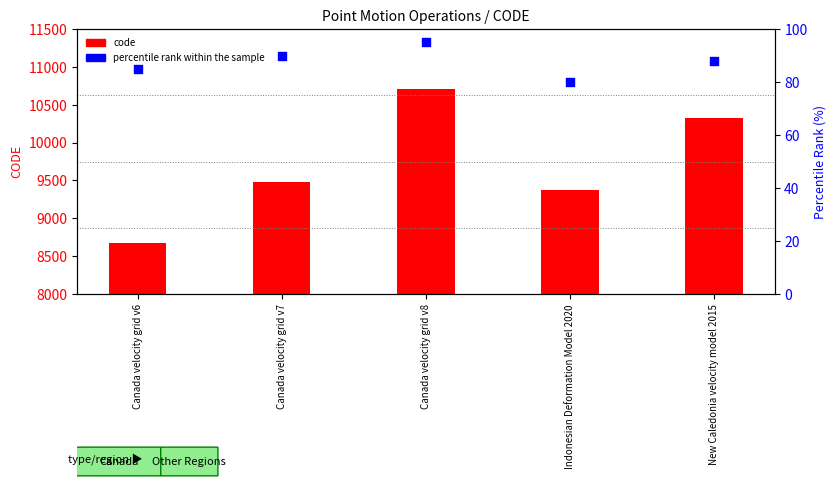

Which series has the widest spread of Y values?

code